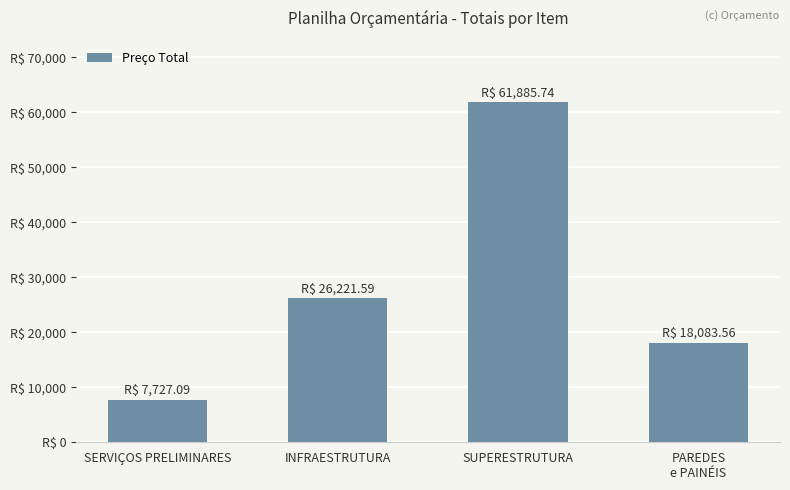

Which has a higher value, SERVIÇOS PRELIMINARES or PAREDES
e PAINÉIS?

PAREDES
e PAINÉIS